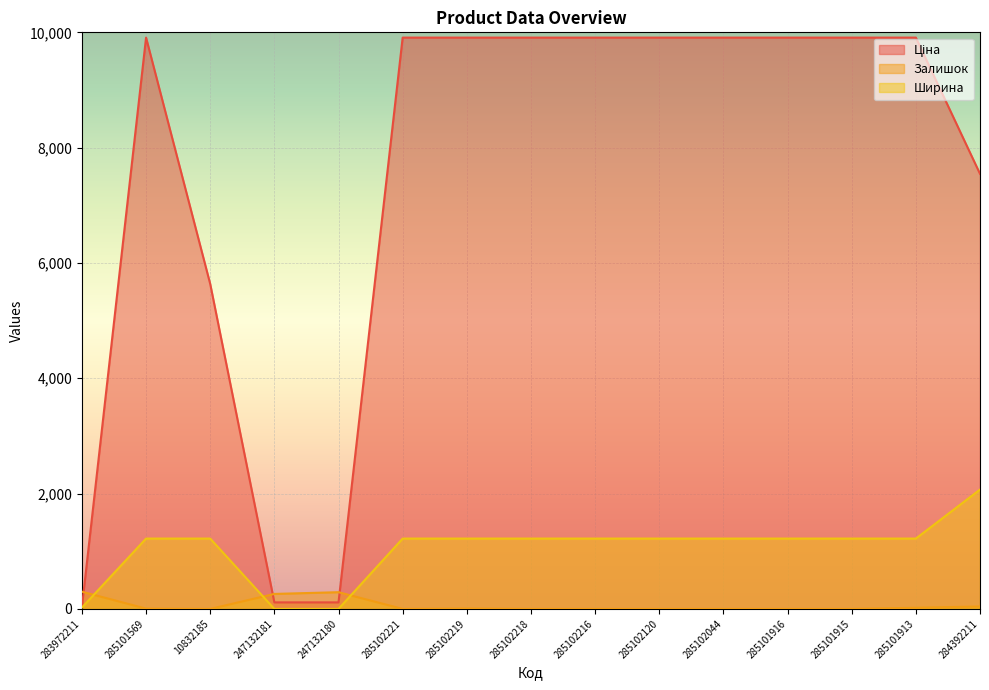

At which category is the sum across all series the highest?

285101913